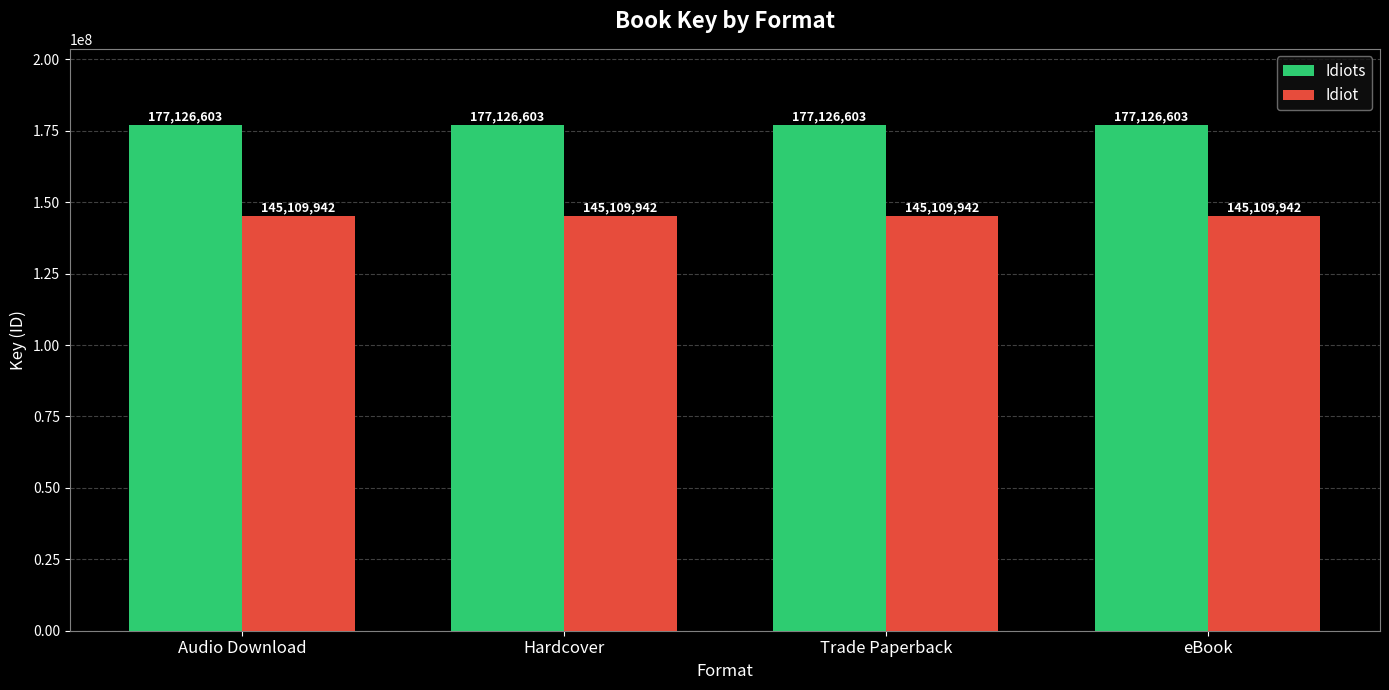

At Audio Download, list the series in order from smallest to largest.

Idiot, Idiots